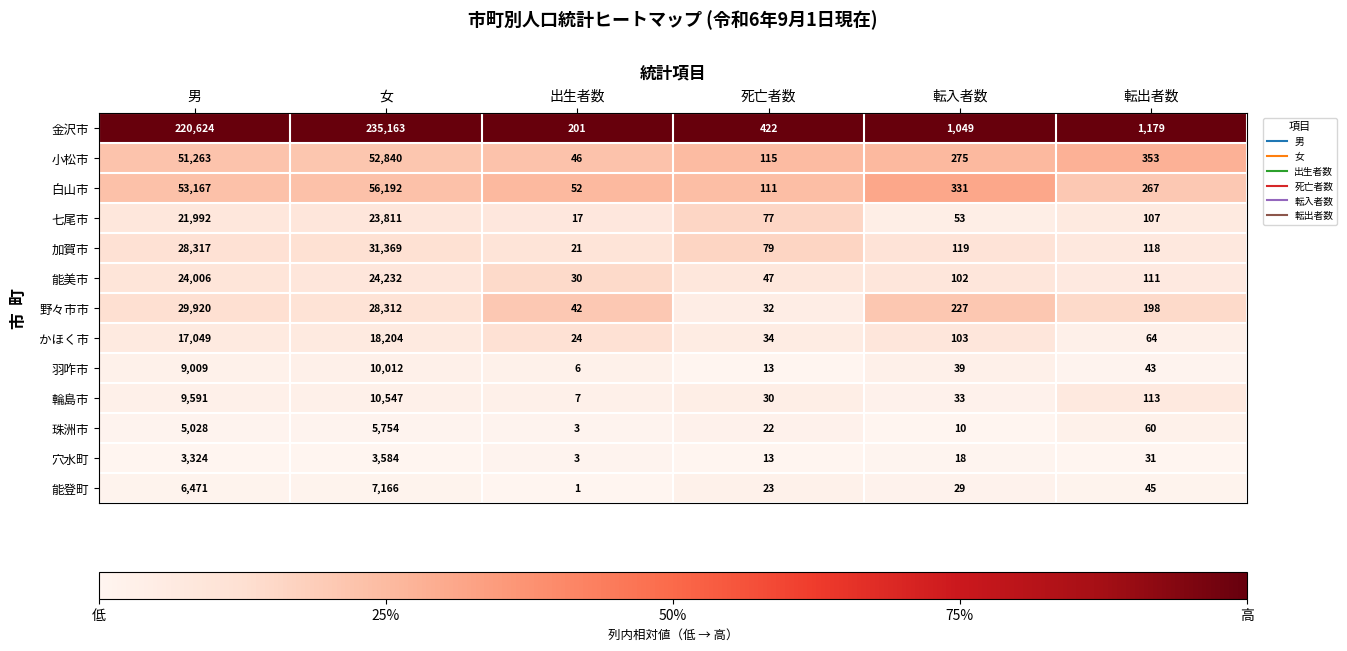

What is the minimum value for 能美市?

30